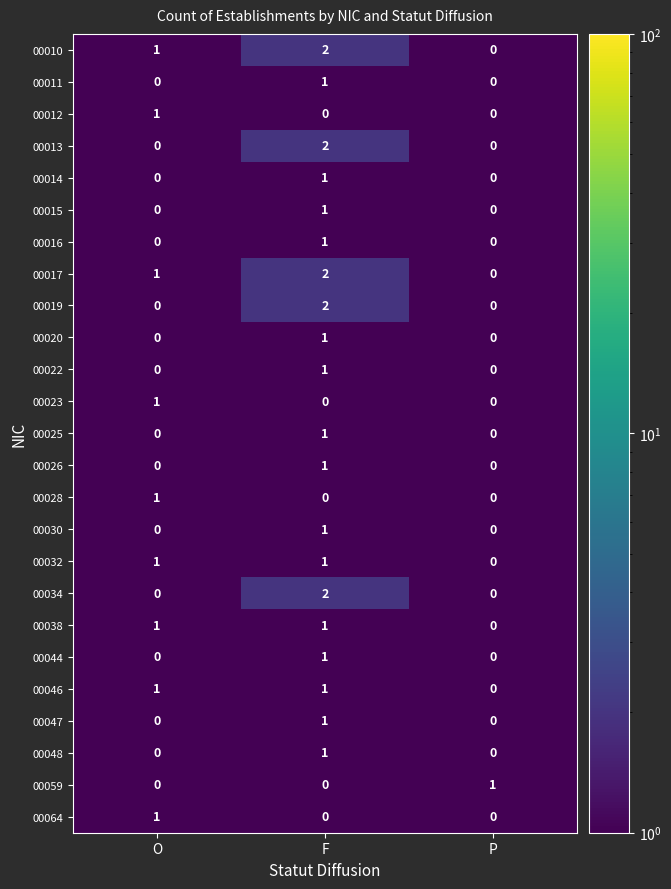

At which label is 00017 closest to 1?

O